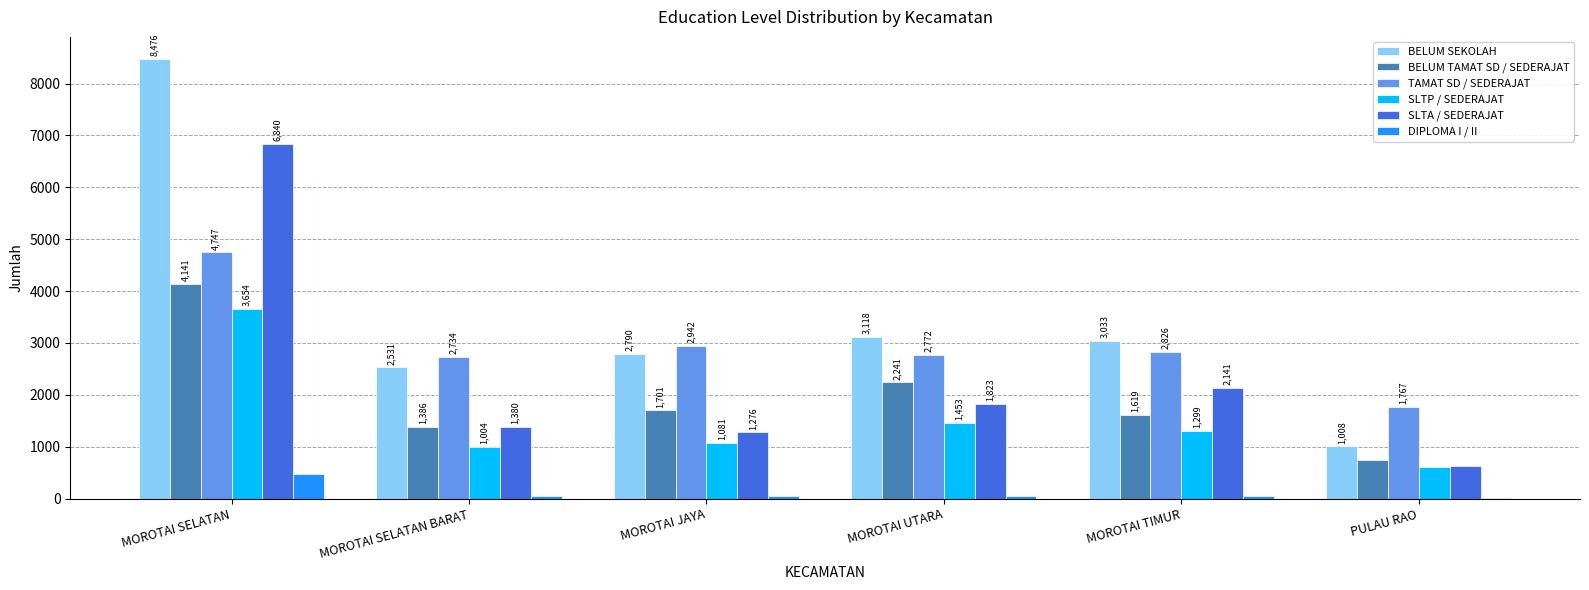

How many series are shown in this chart?

6